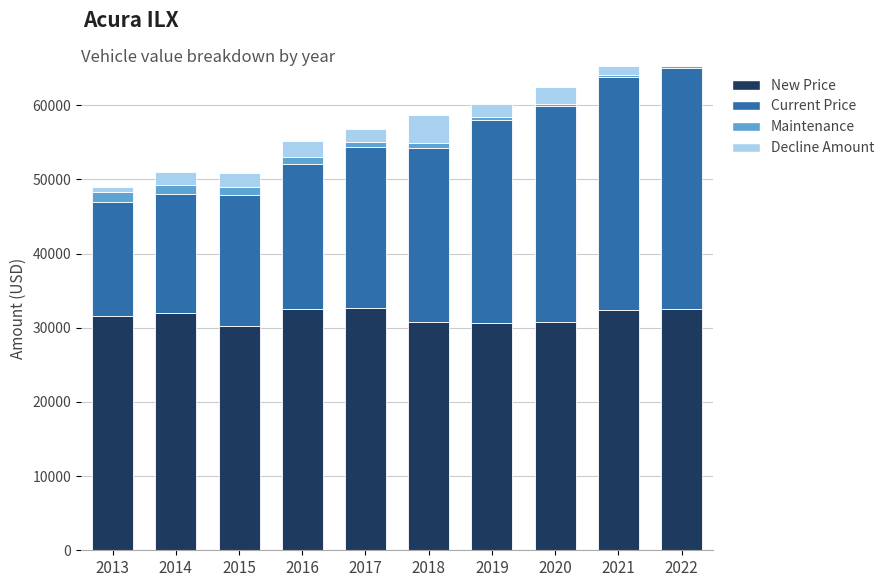

The New Price series shows 8187 at 2021. True or false?

False